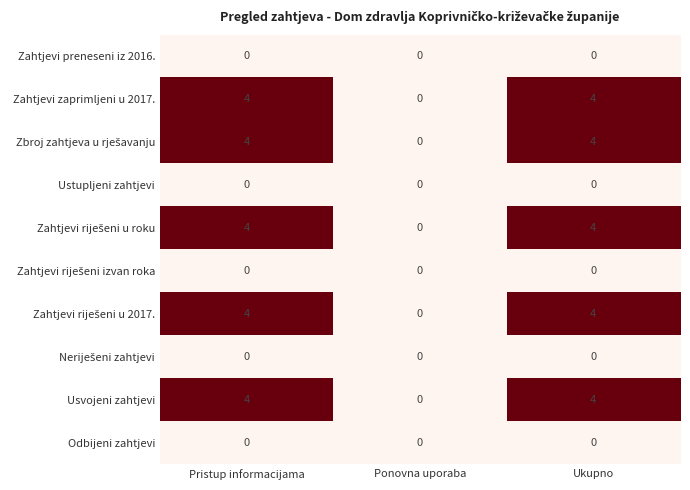

What is the highest value of the Zahtjevi zaprimljeni u 2017. series?

4